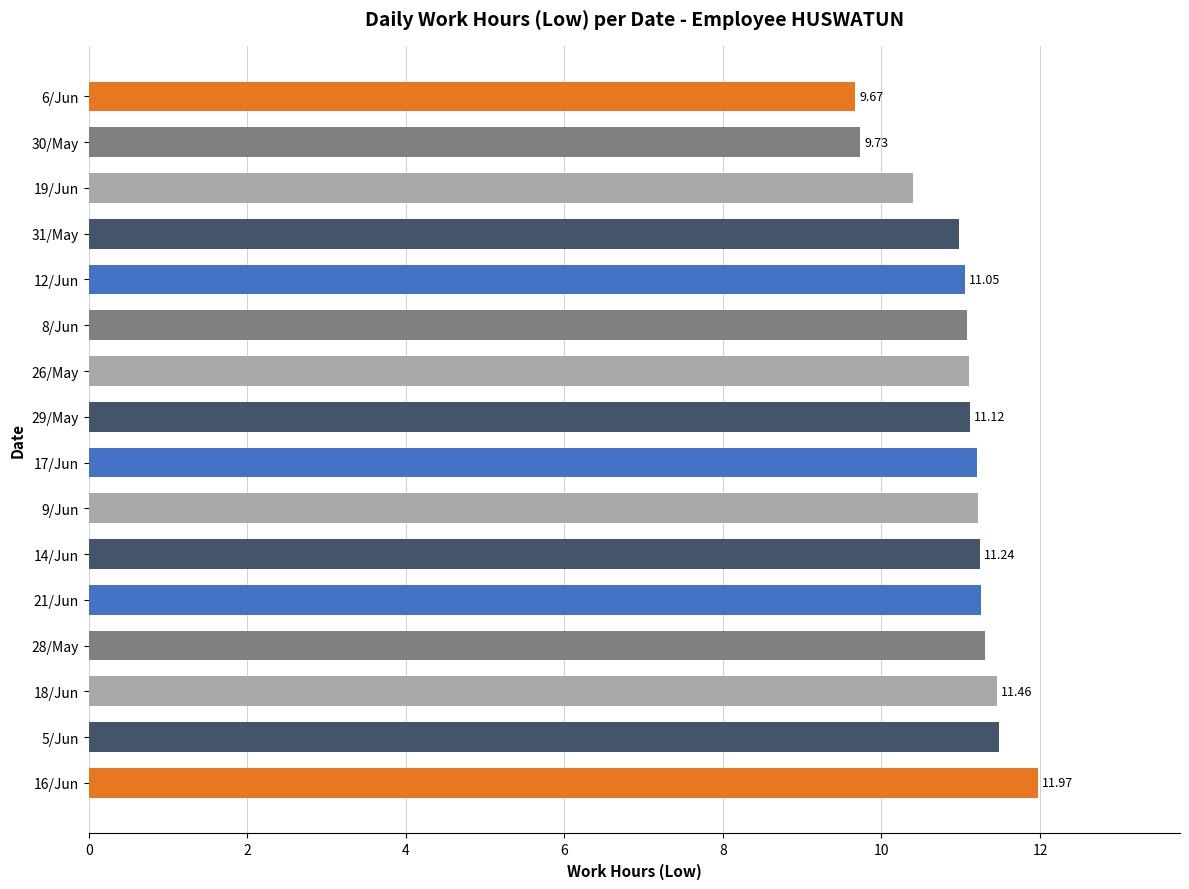

What is the smallest value displayed?

9.7